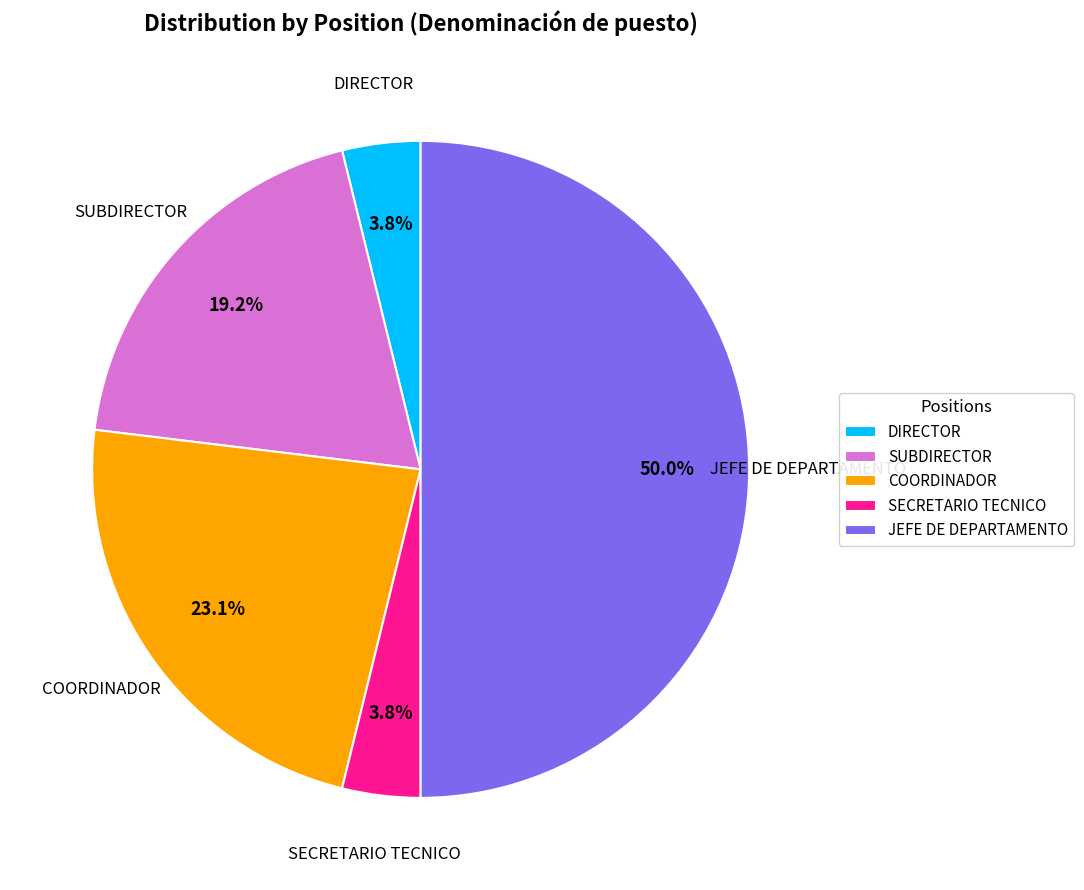

Does COORDINADOR account for over 50% of the chart?

No